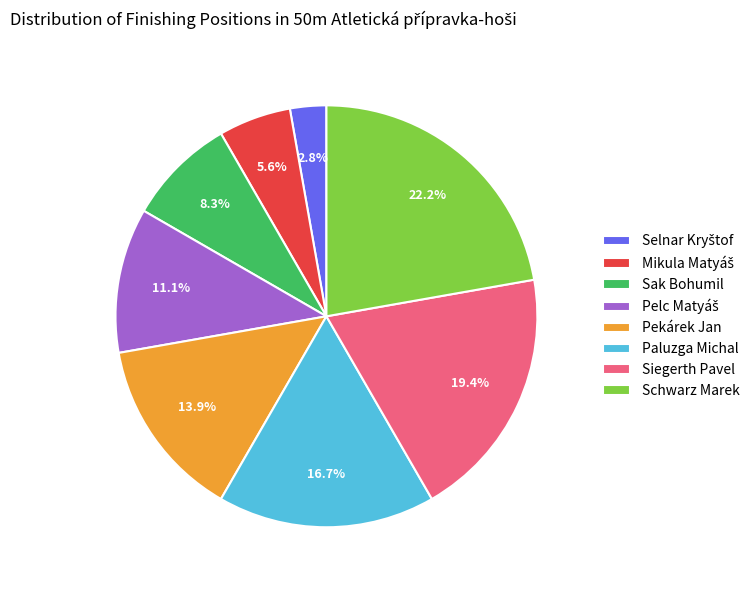

Count the number of slices in the pie.

8